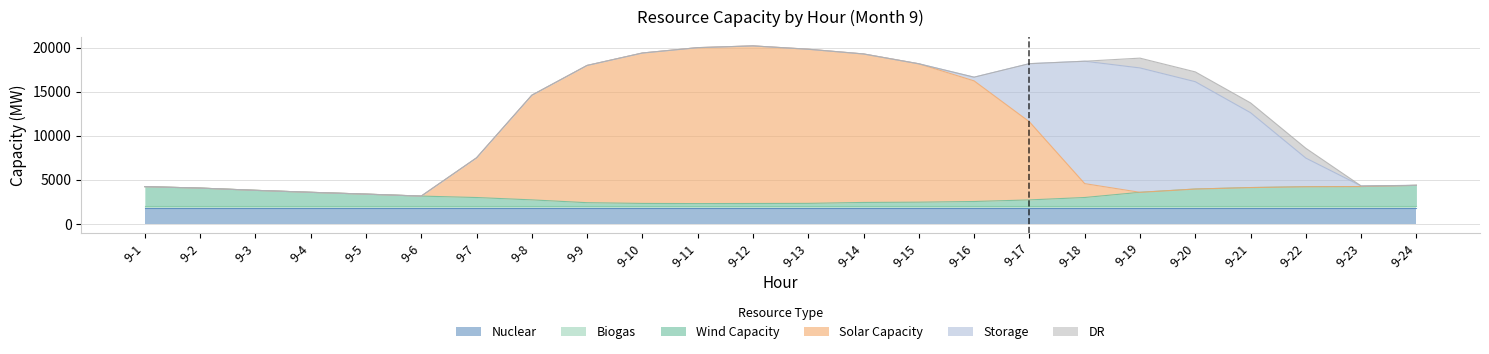

True or false: Solar Capacity has more than 2 points higher than both neighbors.

False